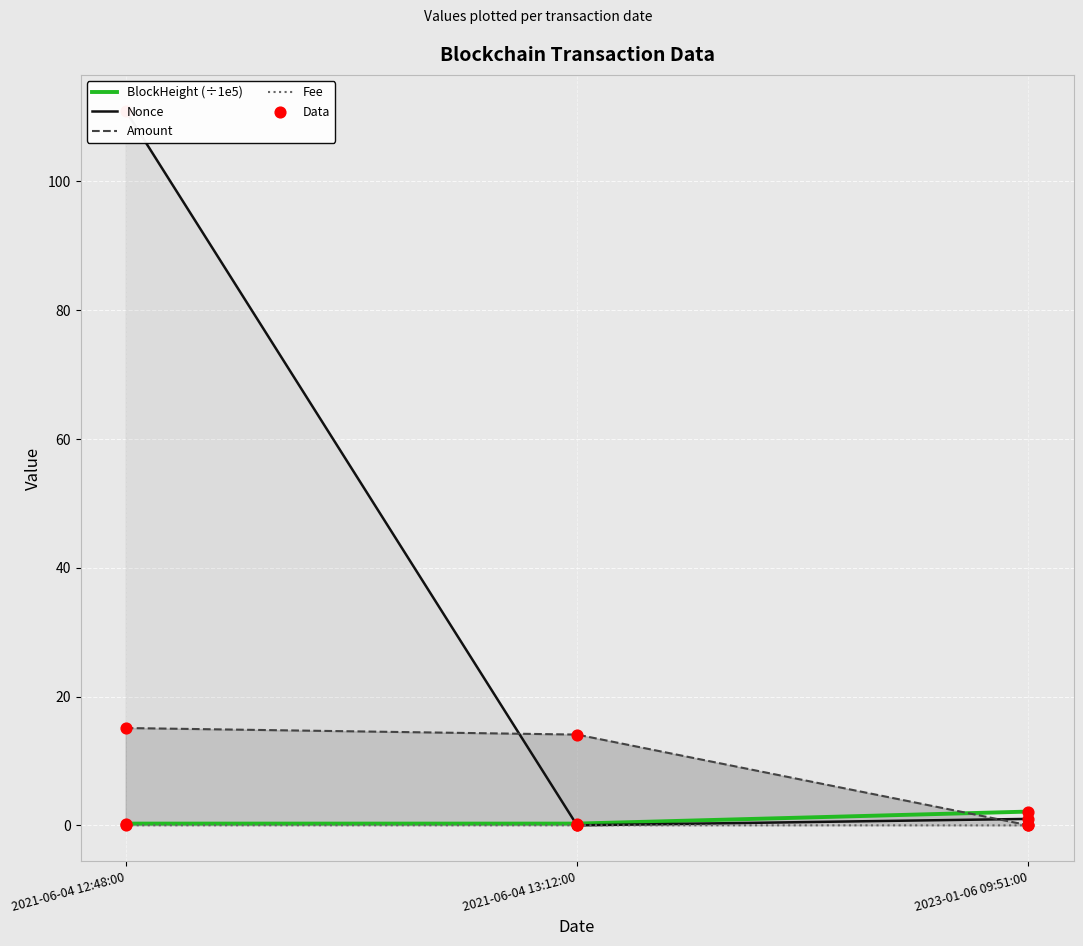

What are all the series names shown in the legend?

BlockHeight (÷1e5), Nonce, Amount, Fee